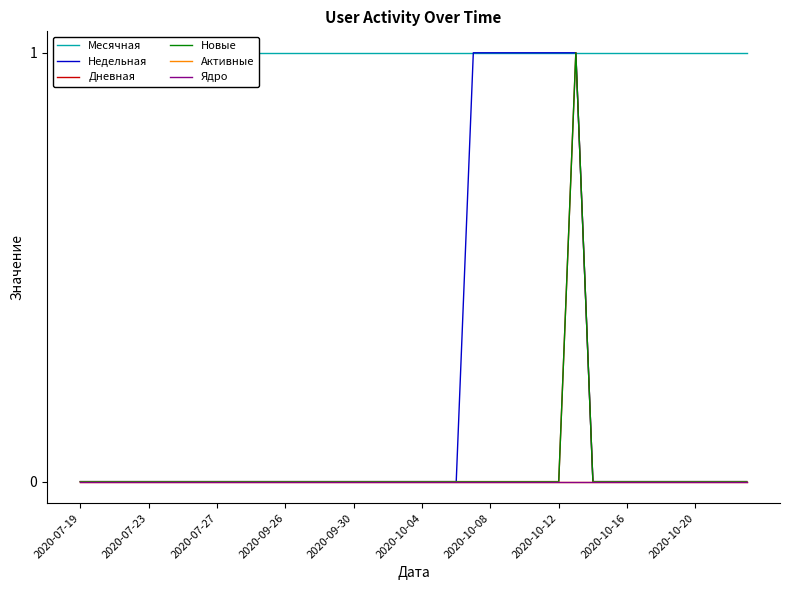

True or false: Недельная and Месячная intersect in this chart.

False